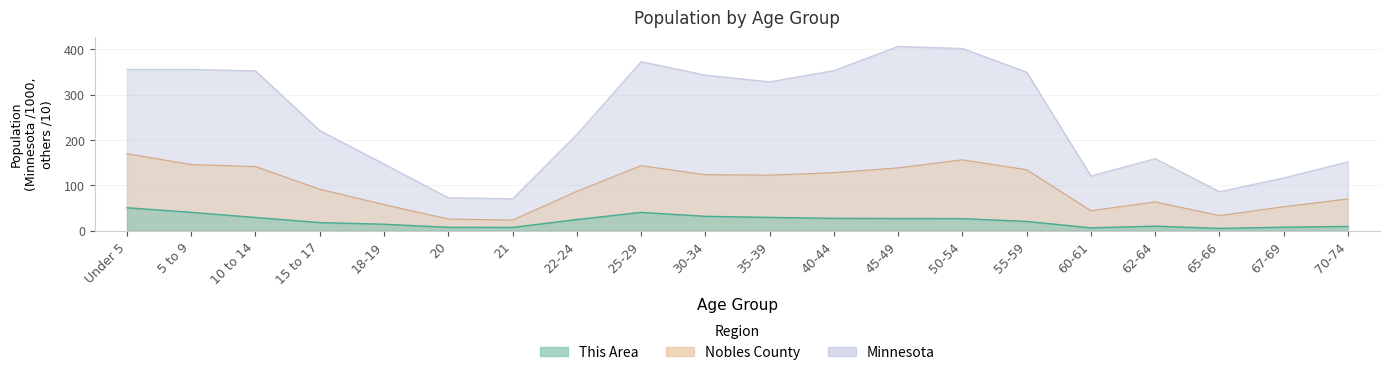

Rank the series by their average value, from highest to lowest.

Minnesota, Nobles County, This Area